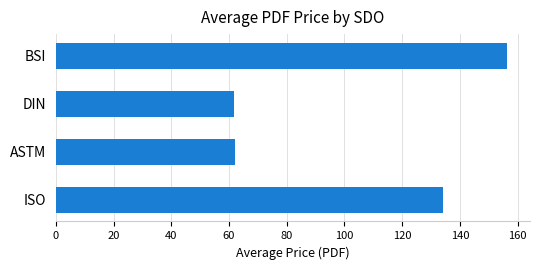

How many data points does each series have?

4